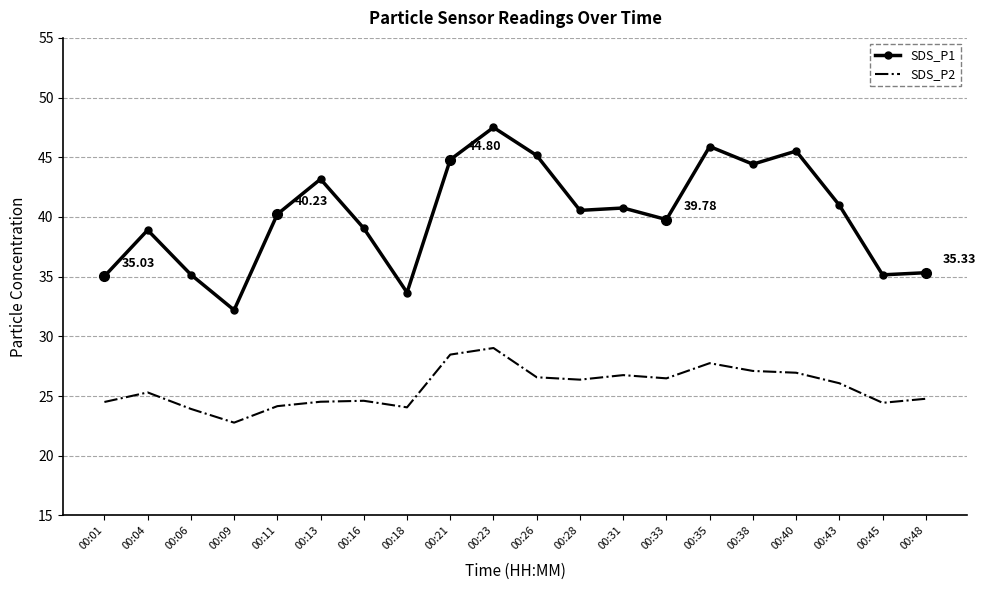

The SDS_P1 series shows 56.1 at 00:48. True or false?

False